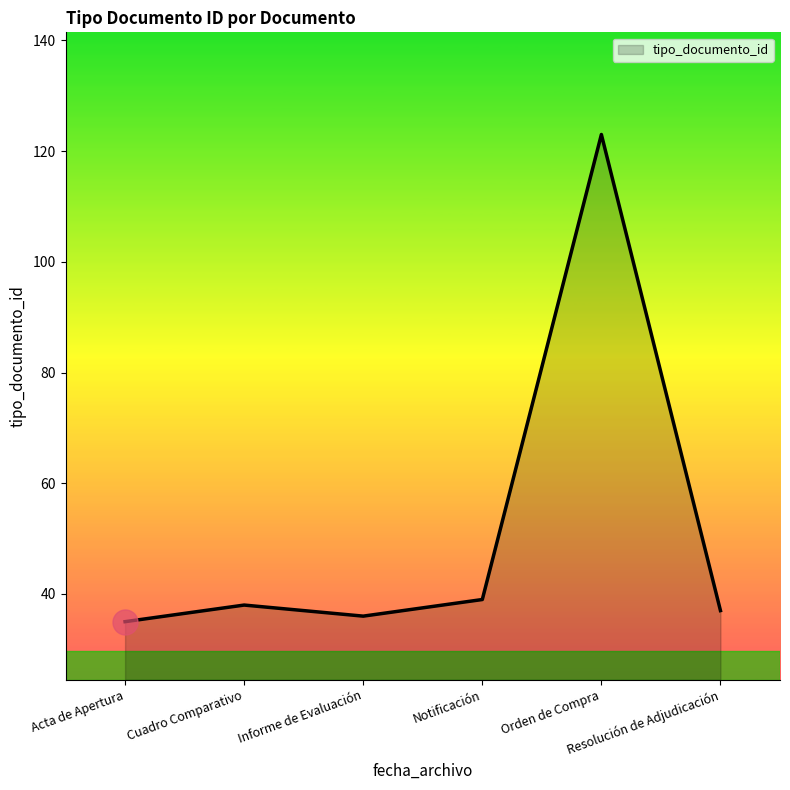

True or false: the data has more than 2 interior local peaks.

False